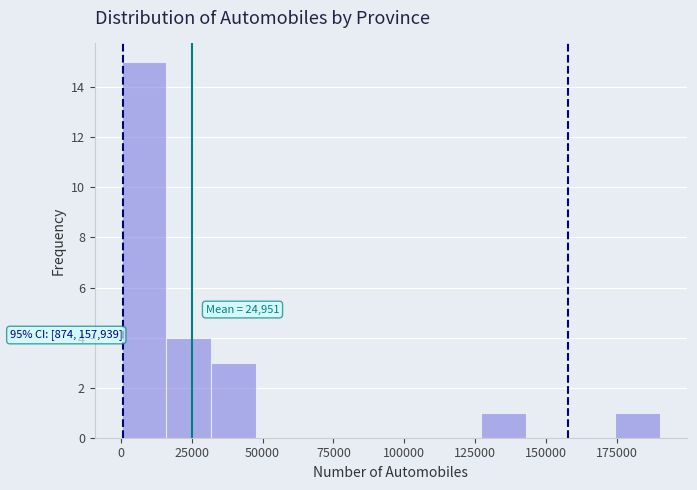

Around what value on the x-axis is the tallest bar? Give the approximate position of its centre, as read against the axis.

10000